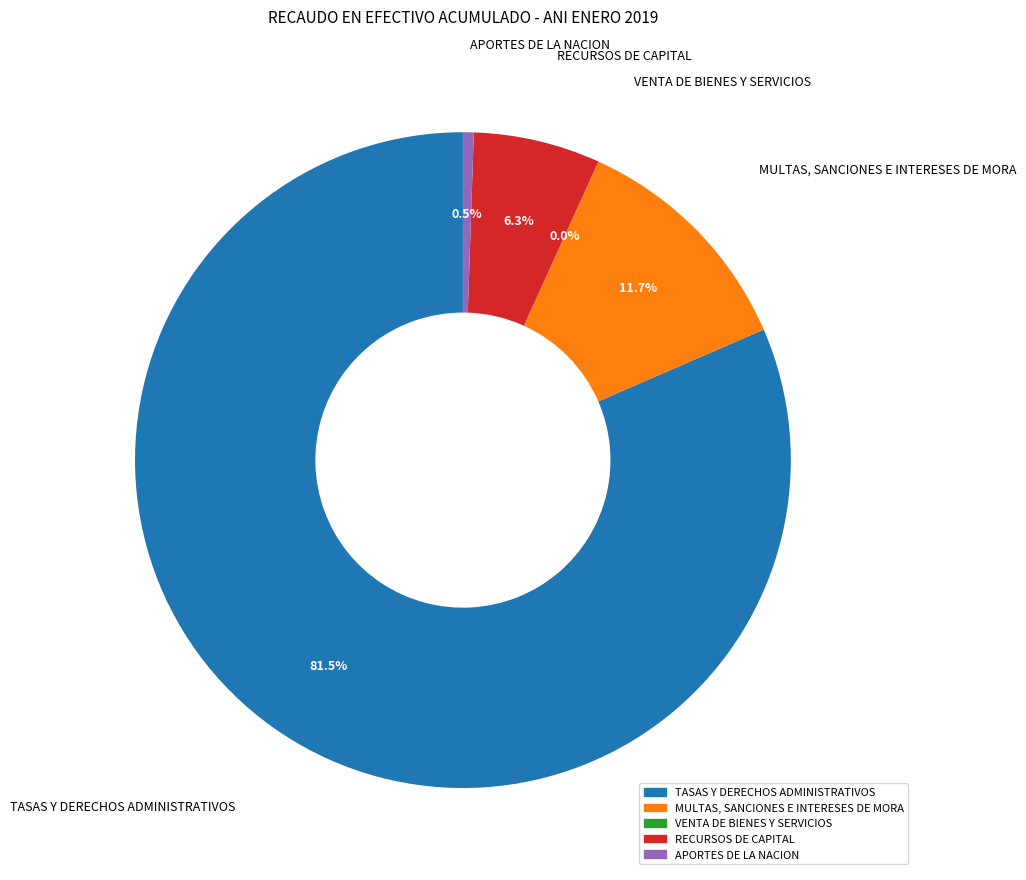

Do APORTES DE LA NACION and RECURSOS DE CAPITAL together represent more than half of the pie?

No